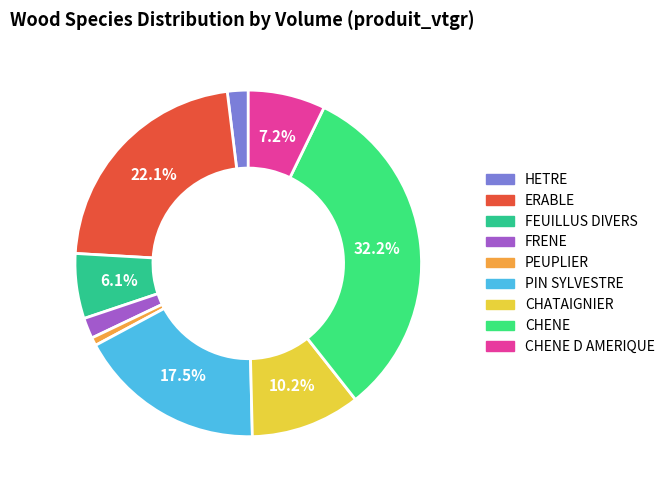

To the nearest percent, what is the average slice percentage?

11%